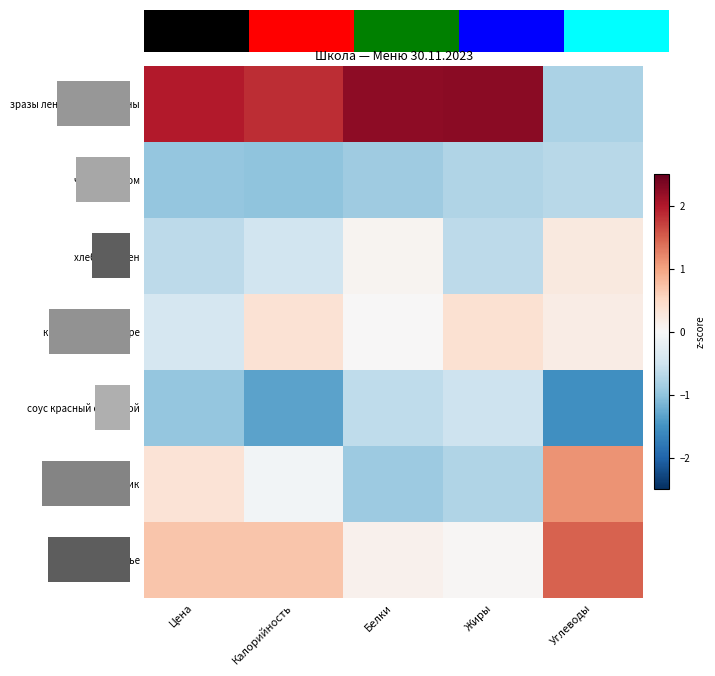

Read the чай с сахаром value at Калорийность.

-1.0